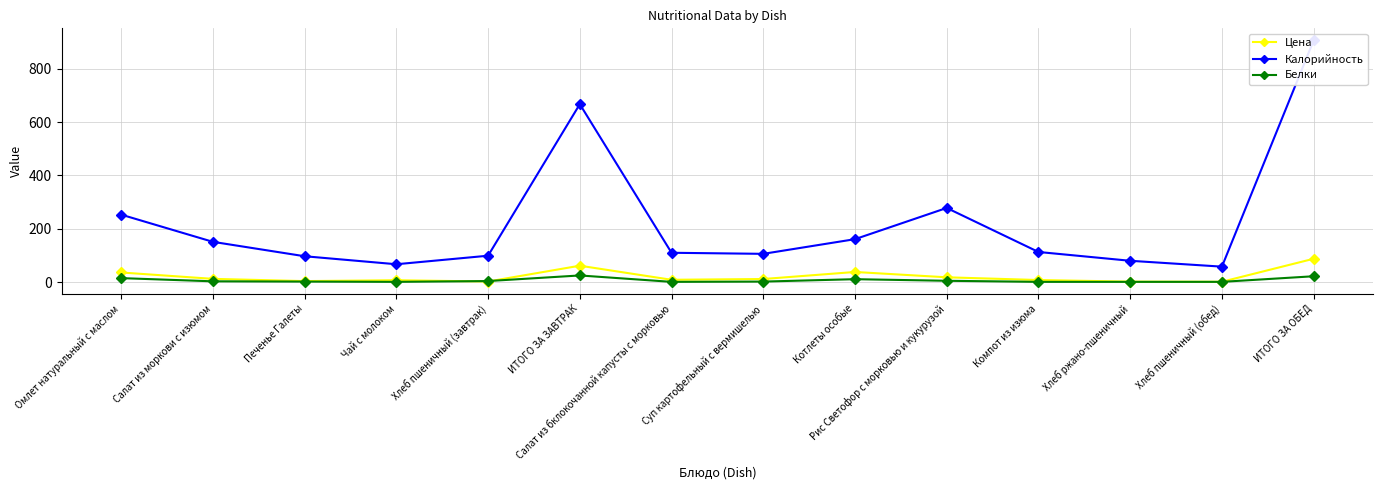

Reading left to right, list all the values displayed in this chart.

Цена: 36.2	12.2	3.8	7.1	2.3	61.5	8.8	11.7	38.0	18.1	7.9	1.8	1.4	87.6
Калорийность: 253.0	151.0	97.0	67.0	99.0	667.0	110.0	106.0	161.0	278.0	113.0	80.0	58.0	906.0
Белки: 15.0	3.0	2.0	1.0	4.0	25.0	1.0	2.0	11.0	5.0	1.0	1.0	1.0	22.0